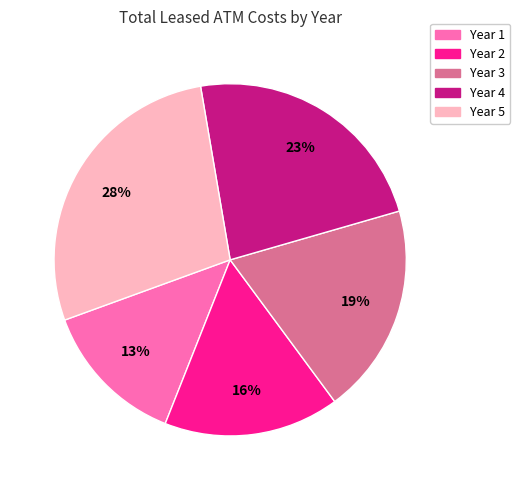

What percentage is the Year 2 slice, to the nearest percent?

16%